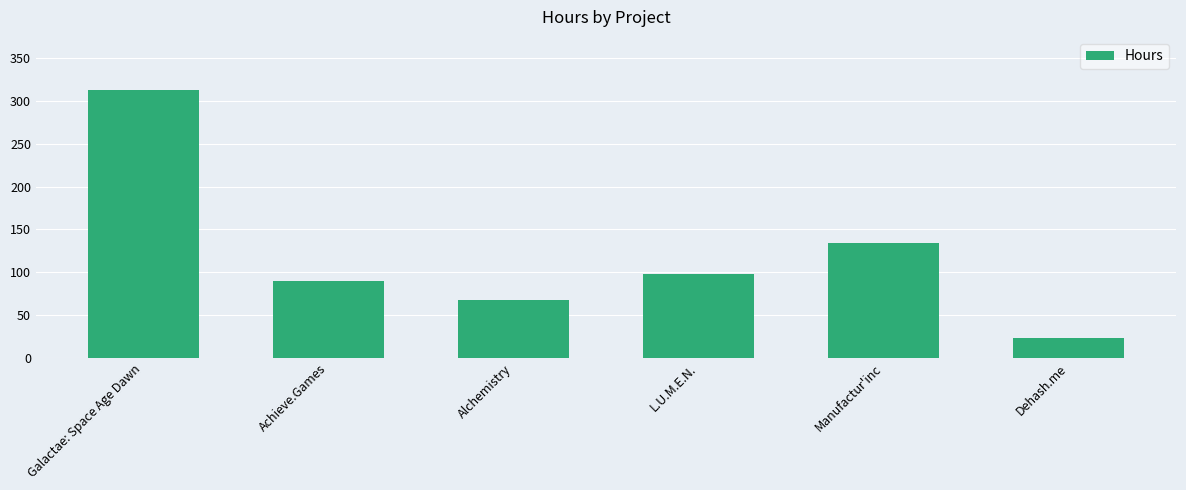

How many bars are there in total?

6